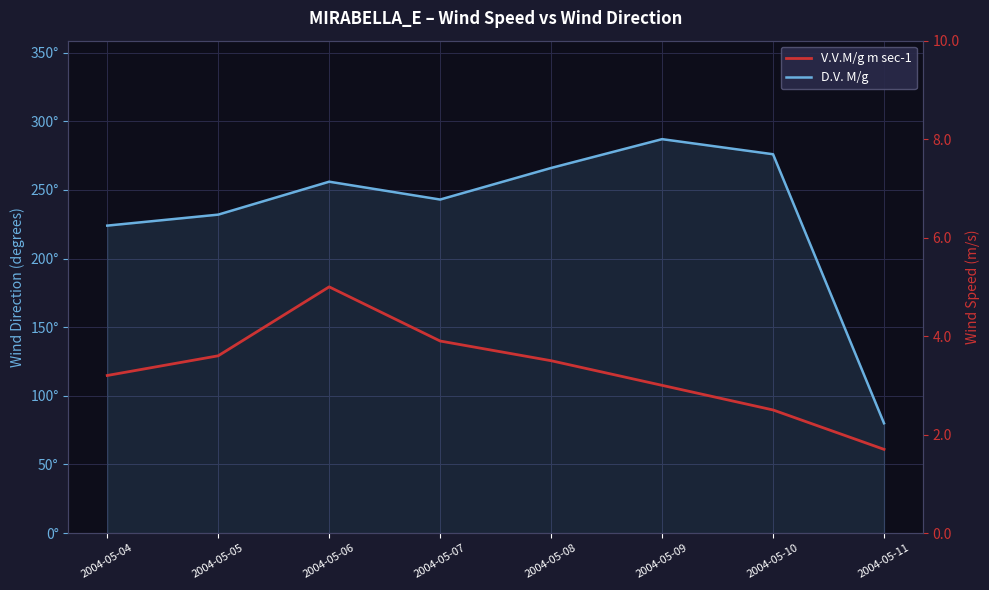

What is the value of the V.V.M/g m sec-1 point at the 5th from the left?

3.5